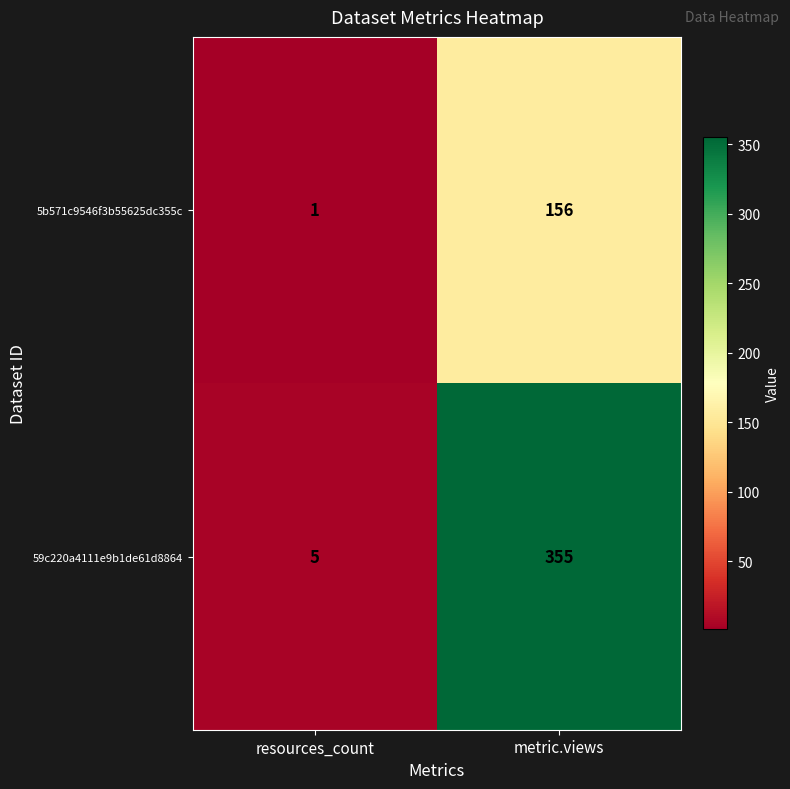

At which label is 59c220a4111e9b1de61d8864 closest to 180?

resources_count